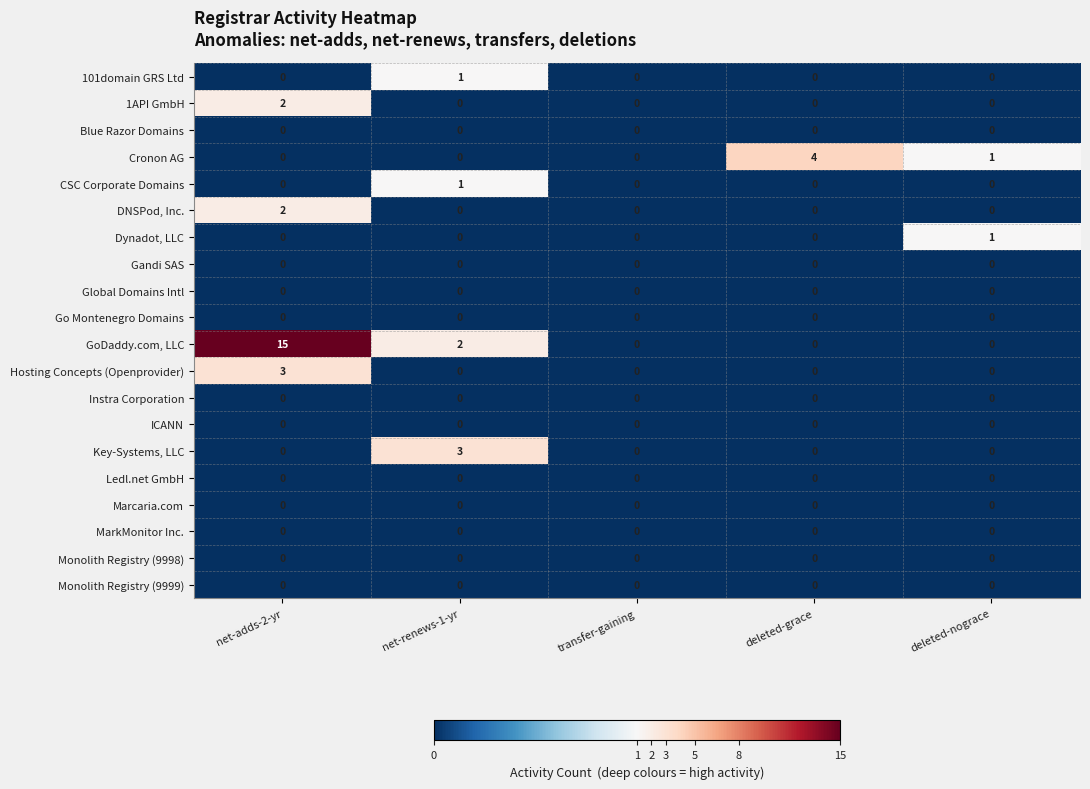

What is the maximum value shown in the chart?

15